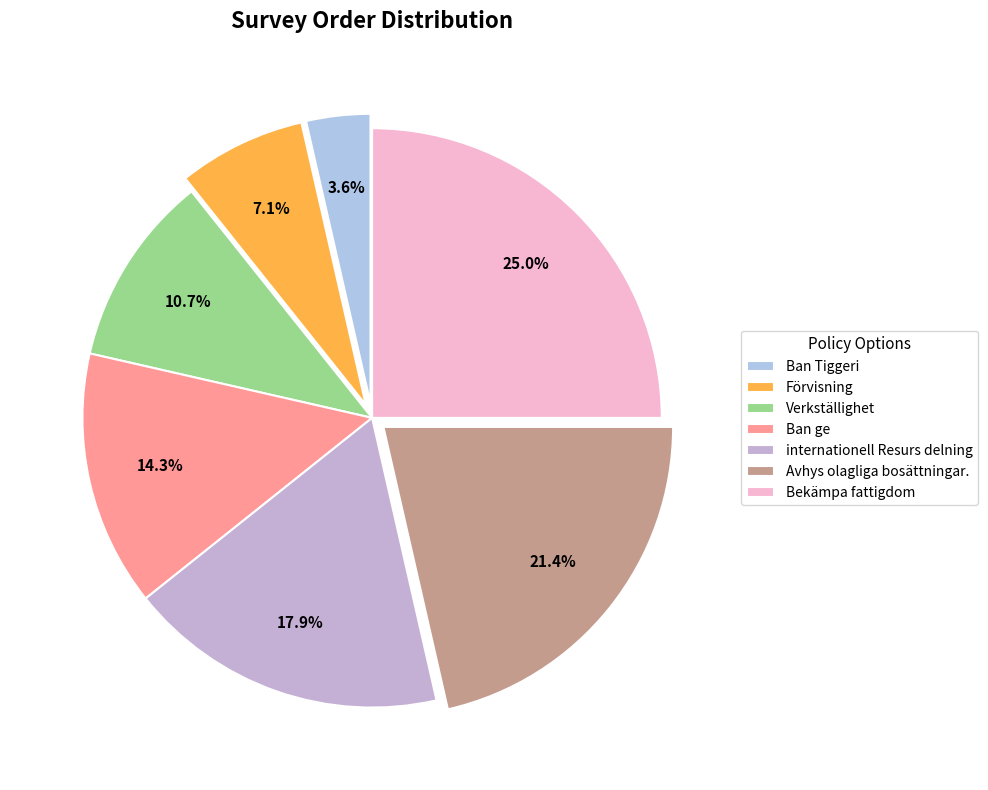

Which slice is the smallest?

Ban Tiggeri